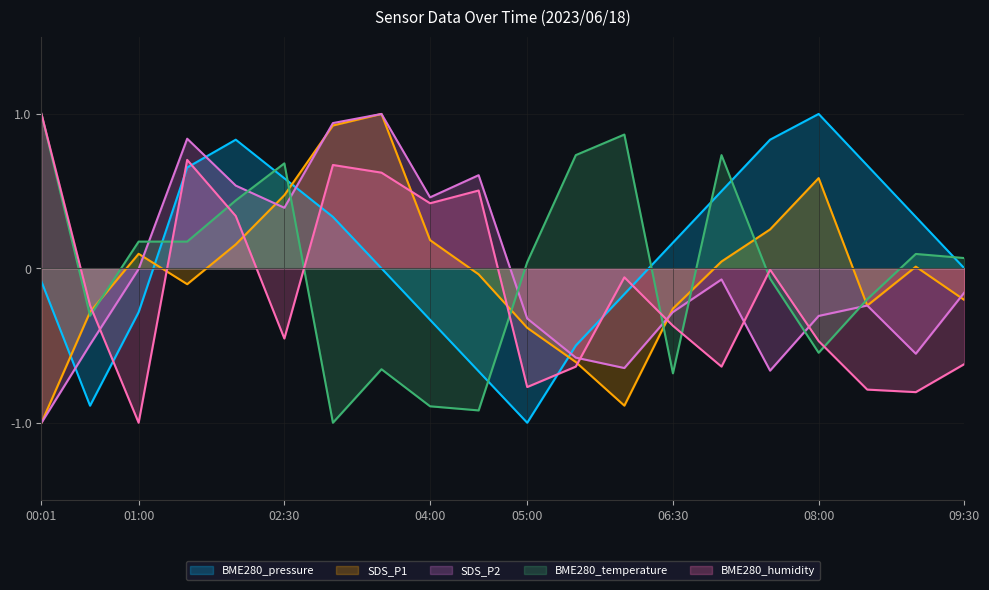

At which label does SDS_P1 first exceed 0?

01:00